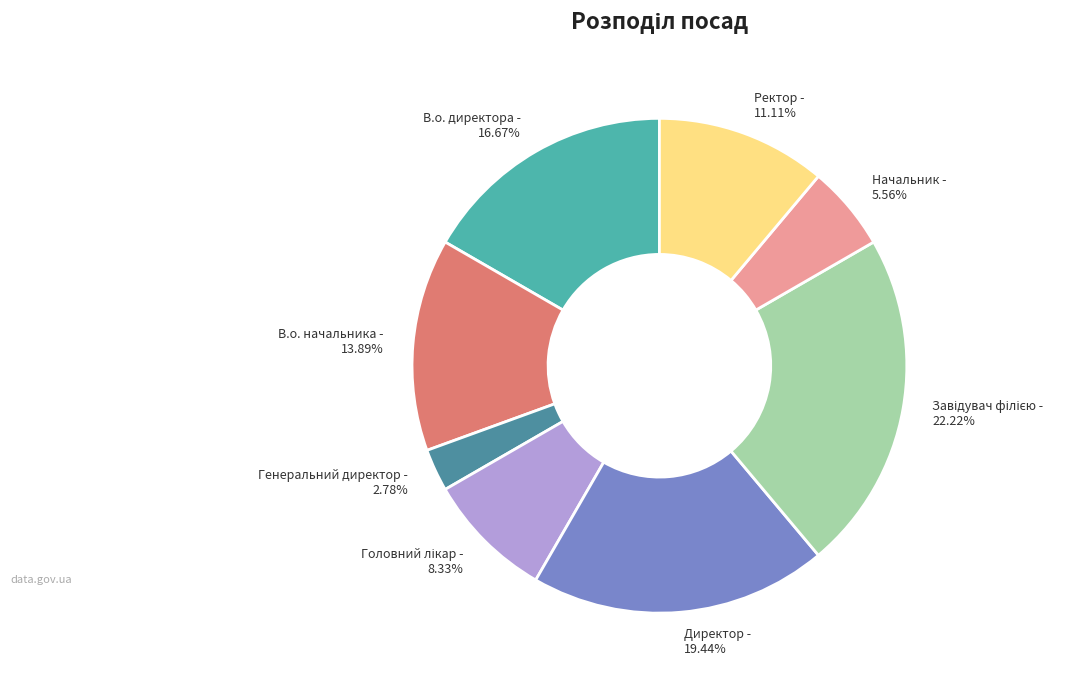

What percentage is the Генеральний директор slice, to the nearest percent?

3%